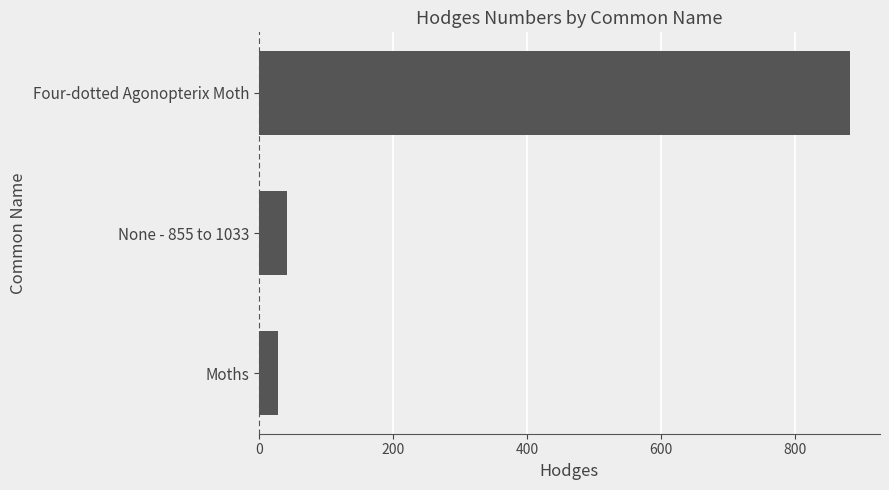

What is the maximum value shown in the chart?

882.0